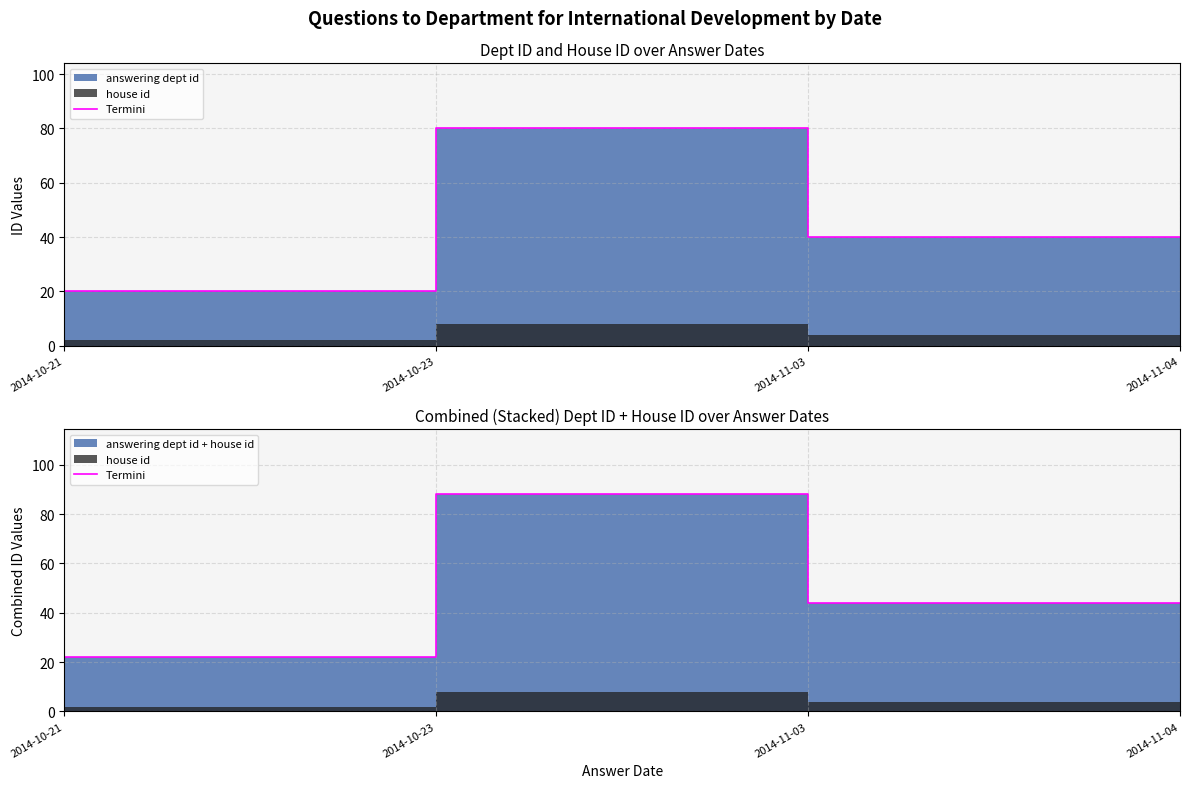

Does the chart have visible grid lines?

Yes